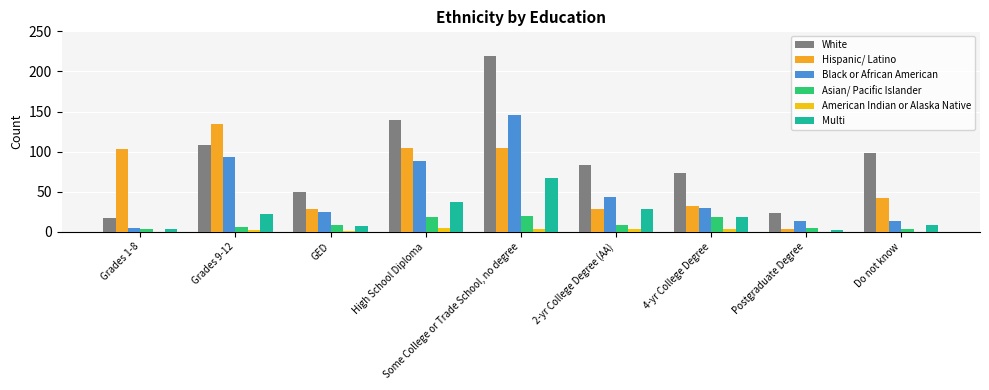

What is the sum of the Multi values at Do not know and Grades 1-8?

12